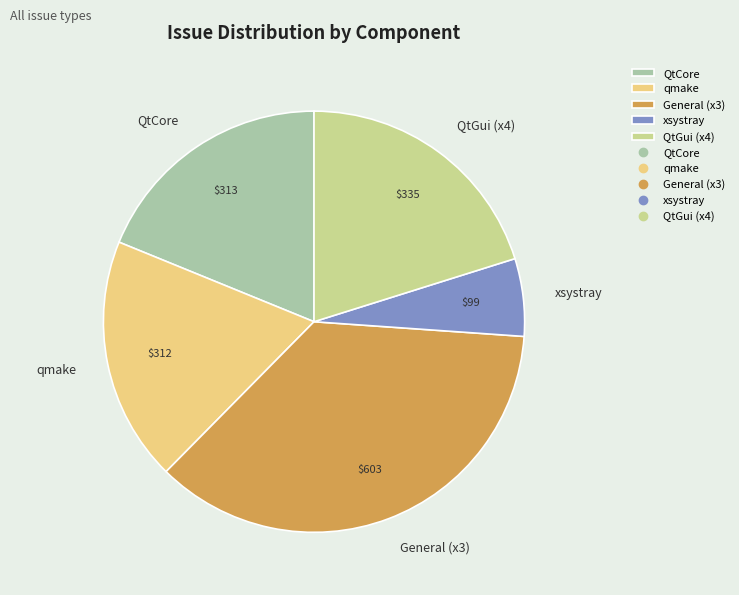

Which slice is the smallest?

xsystray